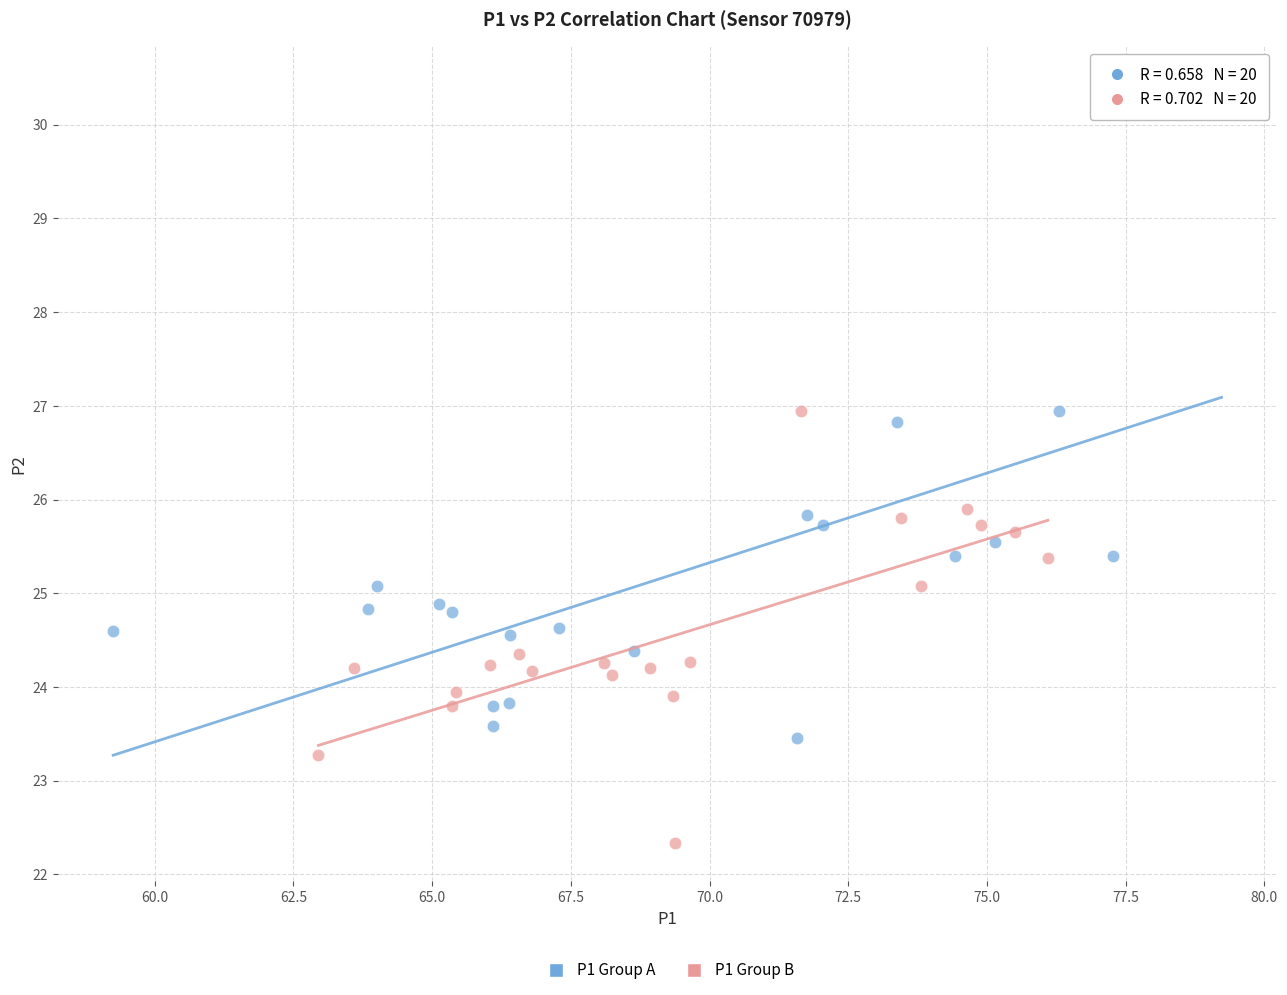

Which series reaches the maximum Y coordinate?

P1 Group A